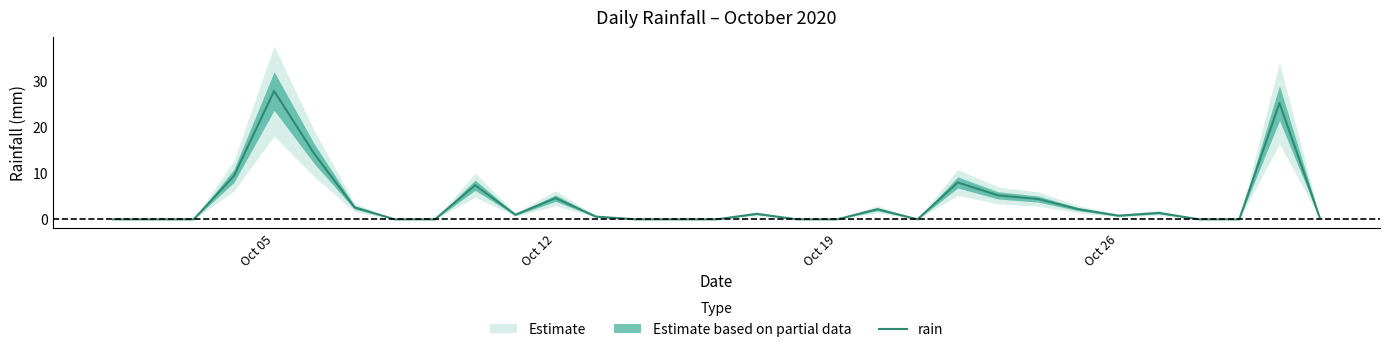

How many lines are shown in the chart?

1